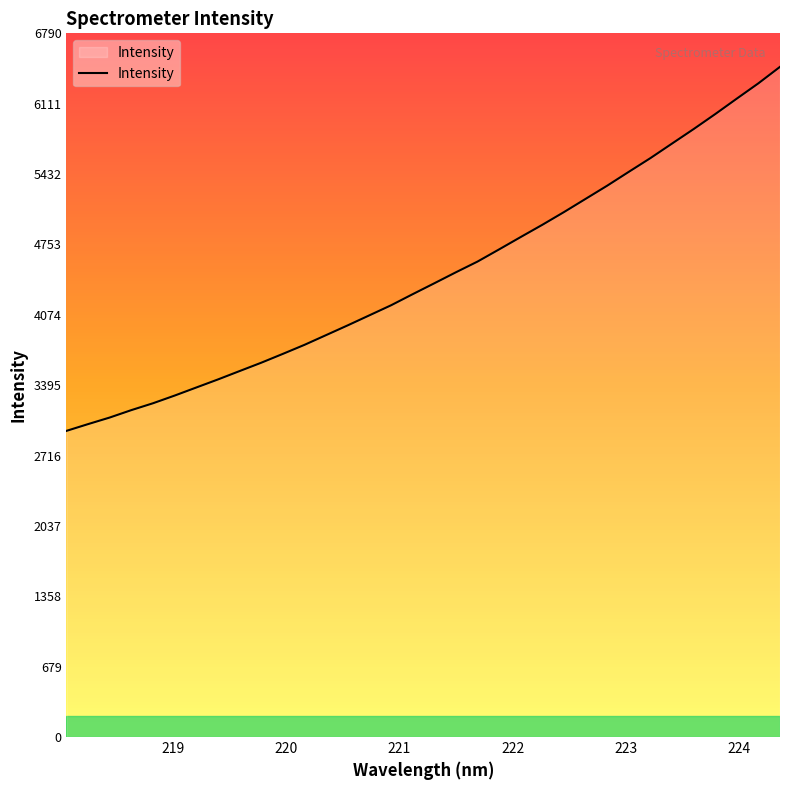

What is the minimum value shown in the chart?

2954.0